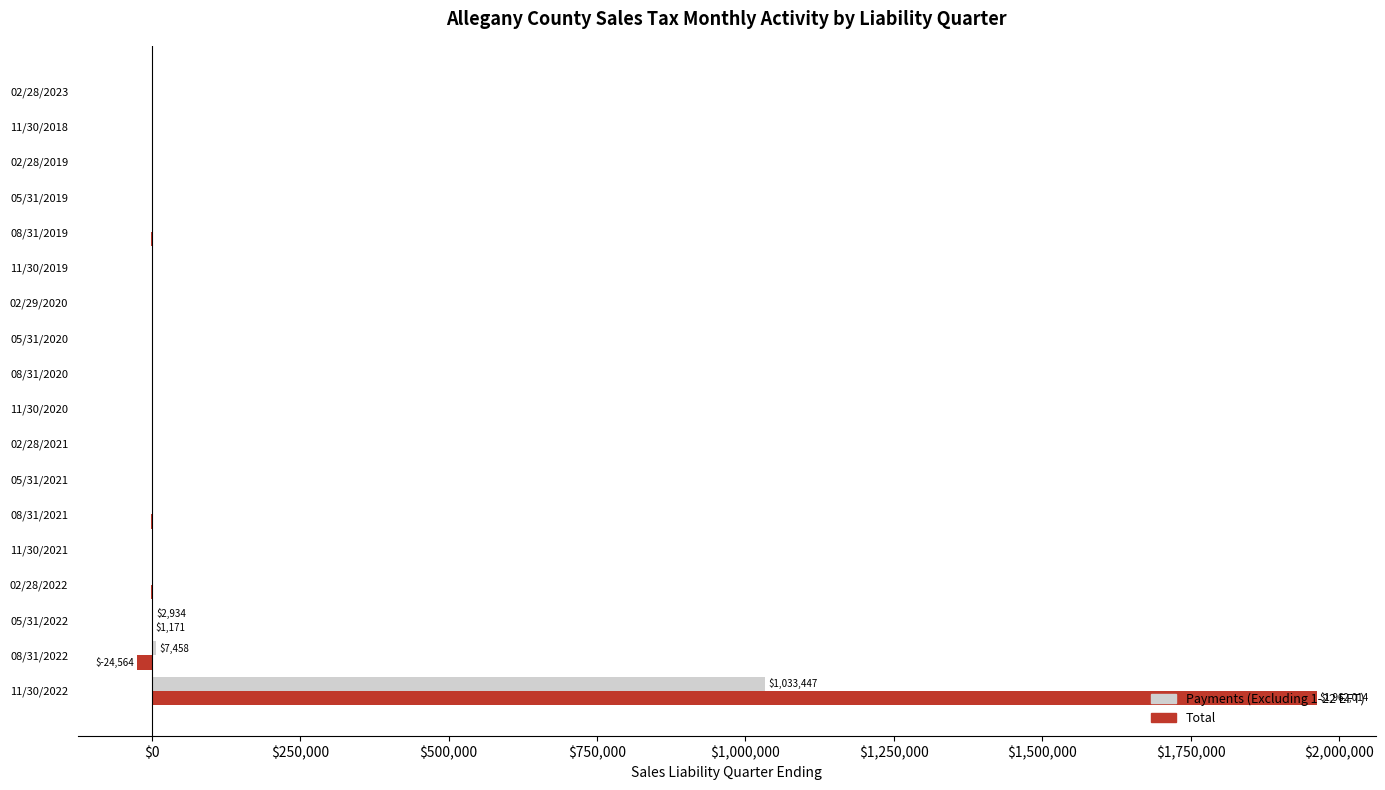

What is the sum of all Total values?

1937501.2